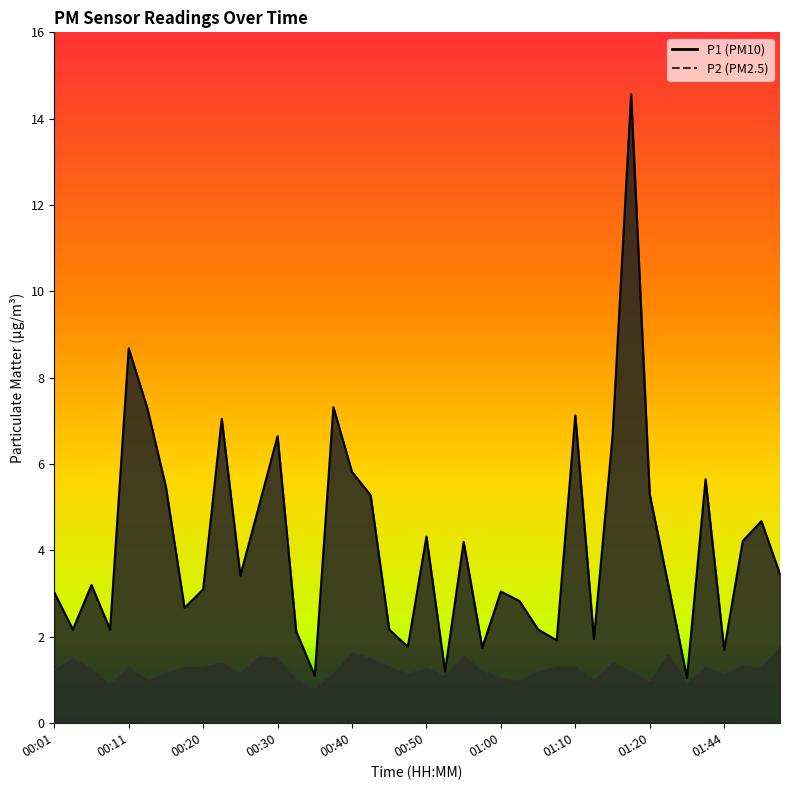

How many lines are shown in the chart?

2